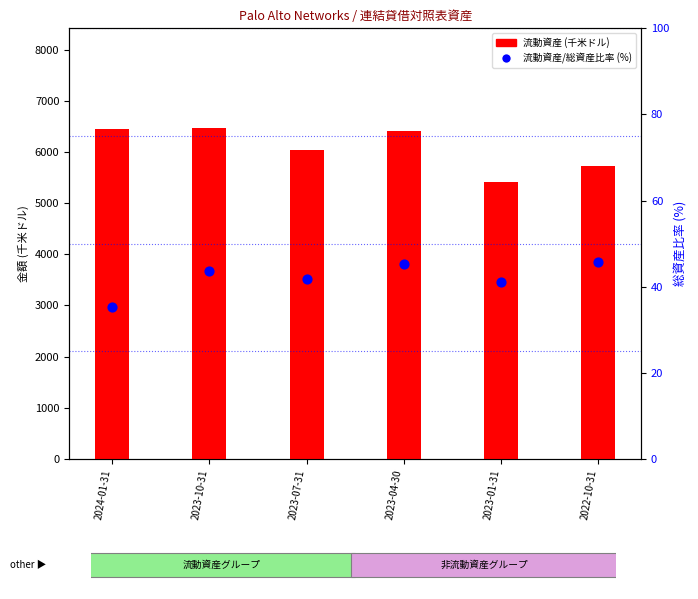

Which series reaches the maximum Y coordinate?

流動資産